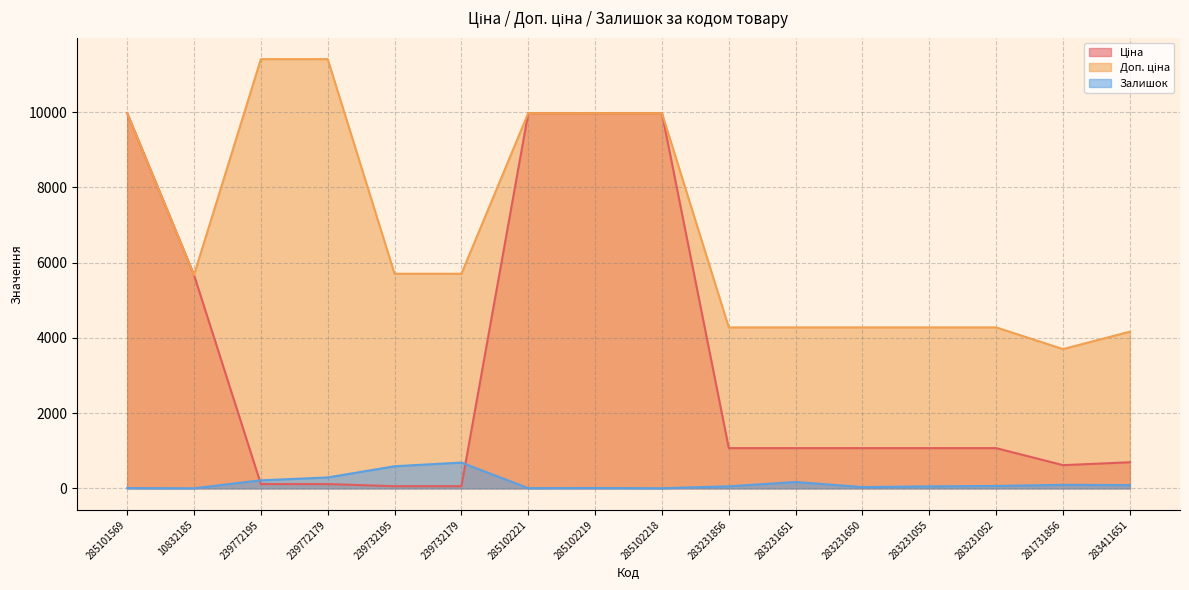

What is the difference between the second highest and second lowest values in the Залишок series?

585.0